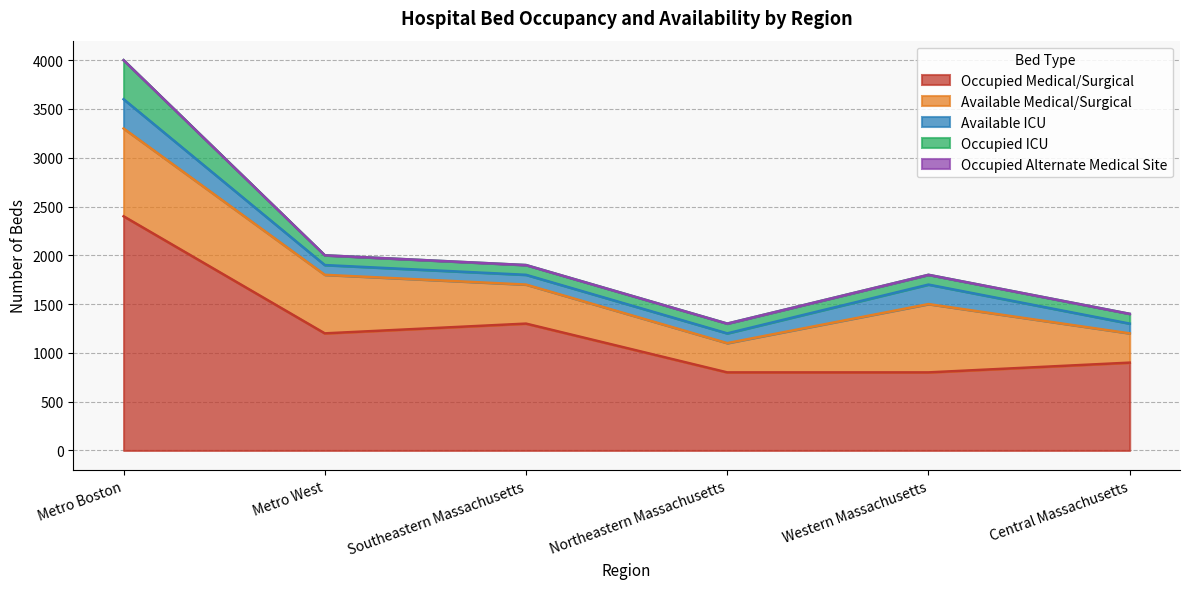

Is the value of Occupied Medical/Surgical at Central Massachusetts greater than the value of Available Medical/Surgical at Western Massachusetts?

Yes